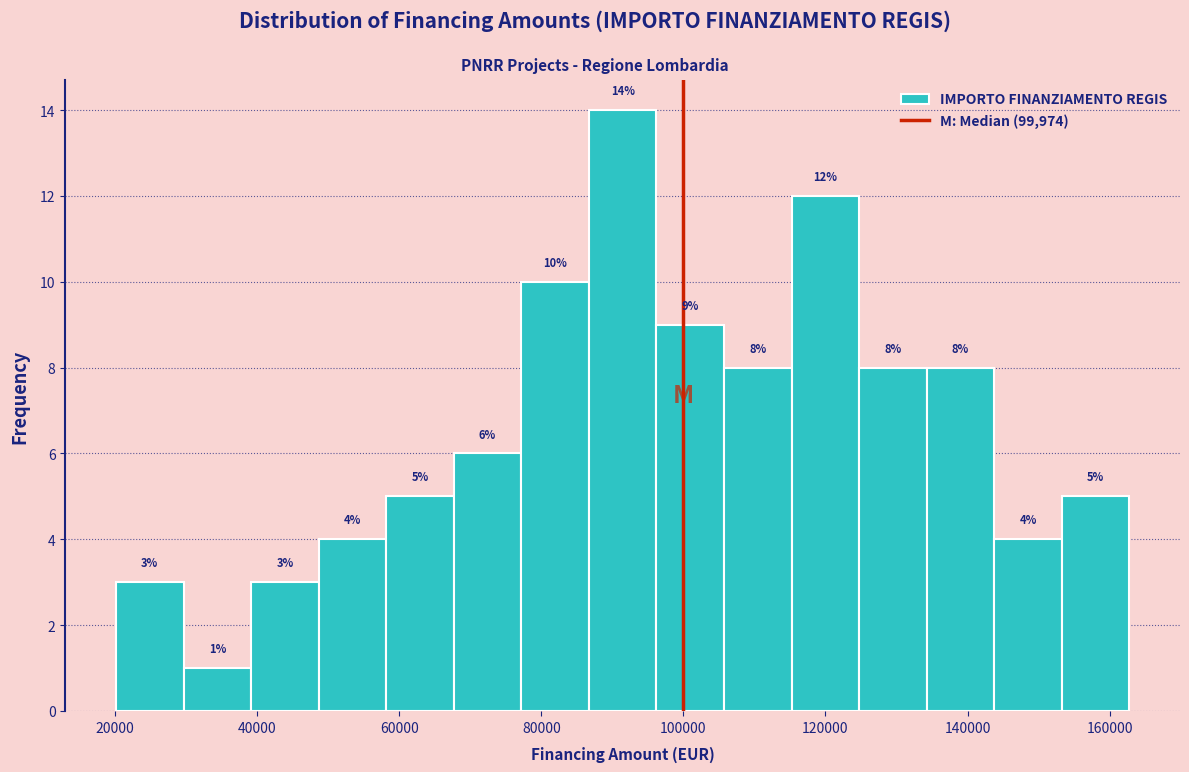

How tall is the bar that spans 106000 to 116000 on the x-axis? The bar edges are not printed on the chart, so give them approximately, as read against the axis.

8